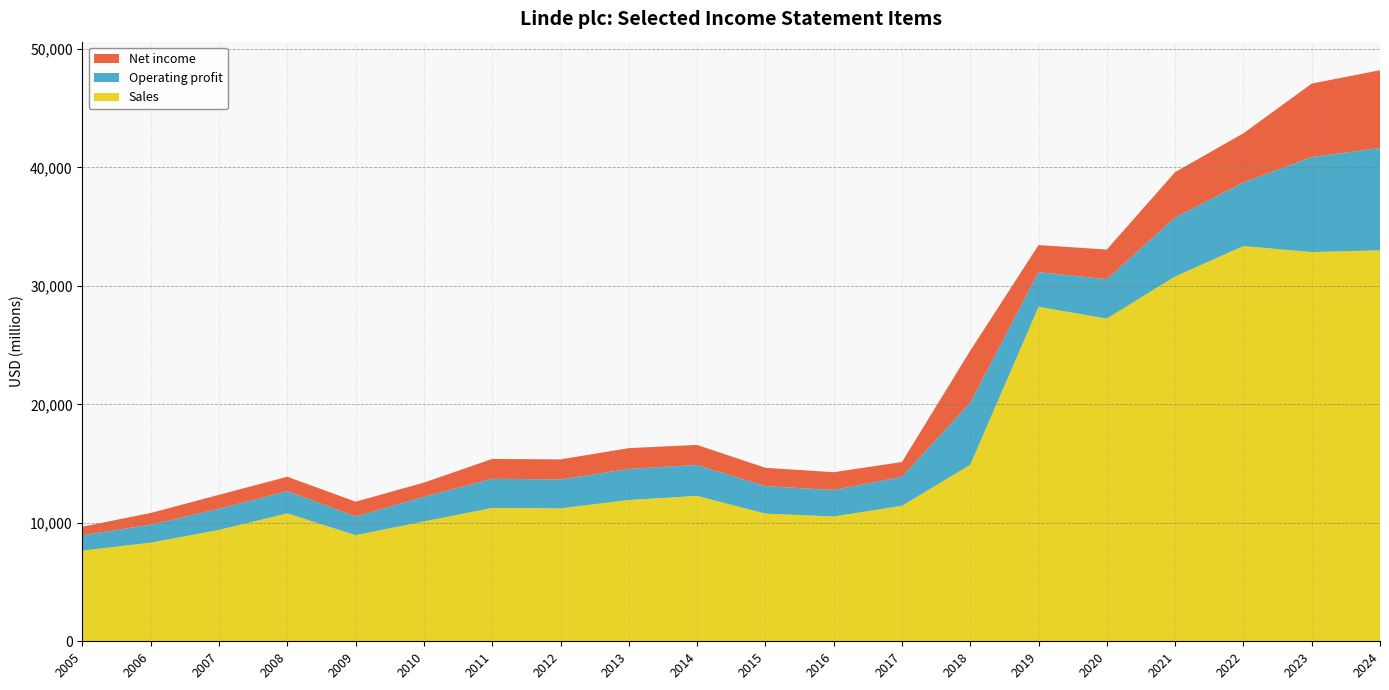

Reading right to left, extract all data points from this chart.

Sales: 33005	32854	33364	30793	27243	28228	14900	11437	10534	10776	12273	11925	11224	11252	10116	8956	10796	9402	8324	7656
Operating profit: 8635	8024	5369	4984	3322	2933	5247	2448	2238	2321	2608	2625	2437	2468	2082	1575	1883	1786	1519	1293
Net income: 6565	6199	4147	3826	2501	2285	4381	1247	1500	1547	1694	1755	1692	1672	1195	1254	1211	1177	988	726